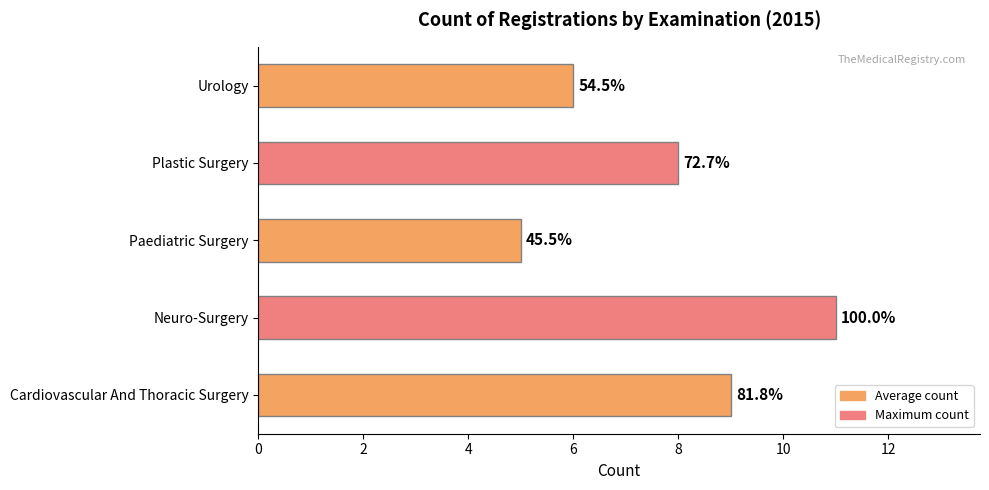

How many values are between 6 and 9?

3